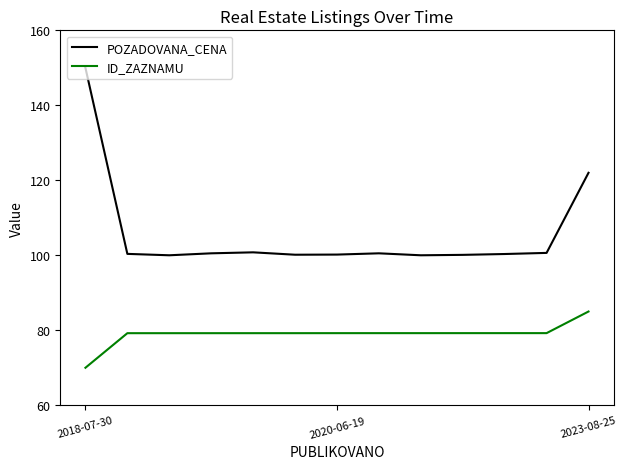

True or false: POZADOVANA_CENA and ID_ZAZNAMU intersect in this chart.

False